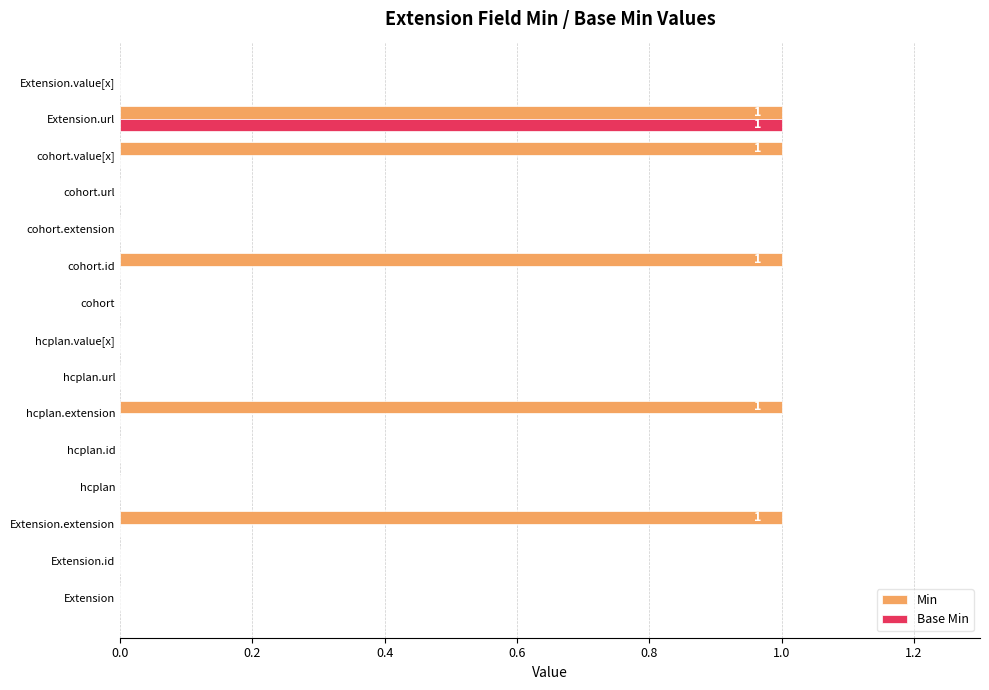

Which series has the largest total across all categories?

Min